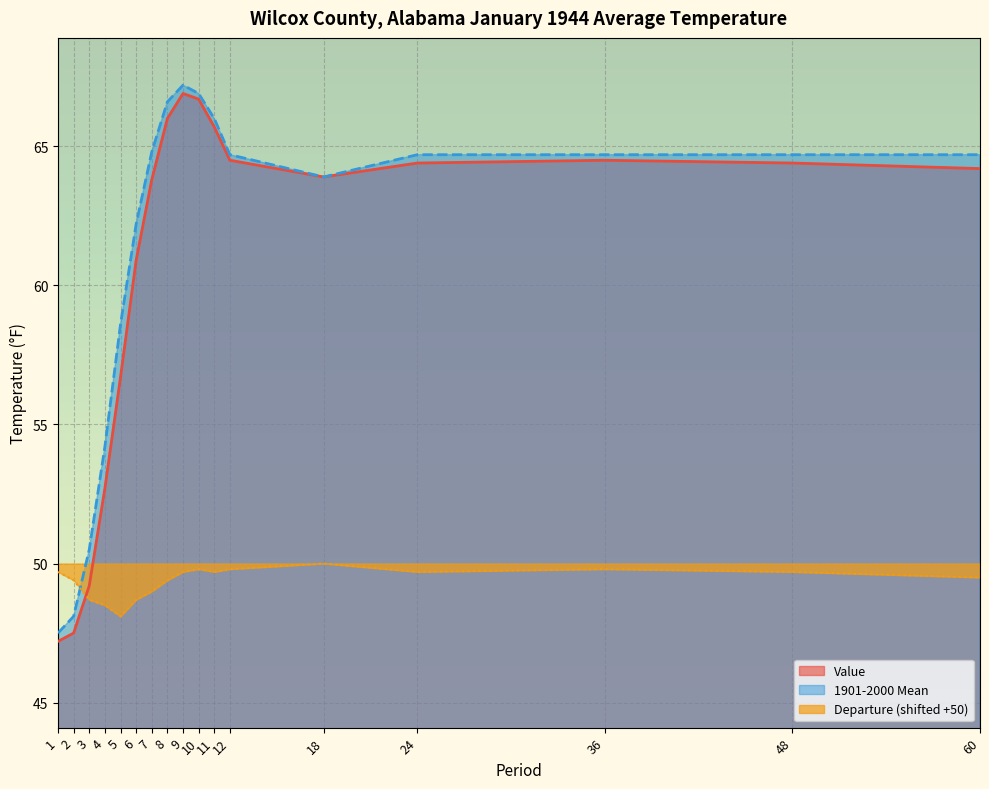

What is the value of the Value point at the 15th from the left?

64.5